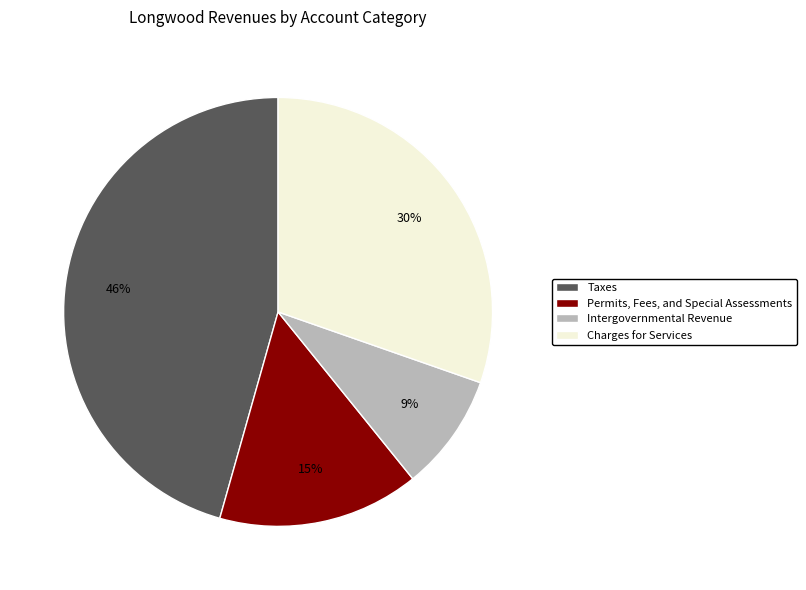

Do Intergovernmental Revenue and Permits, Fees, and Special Assessments together represent more than half of the pie?

No